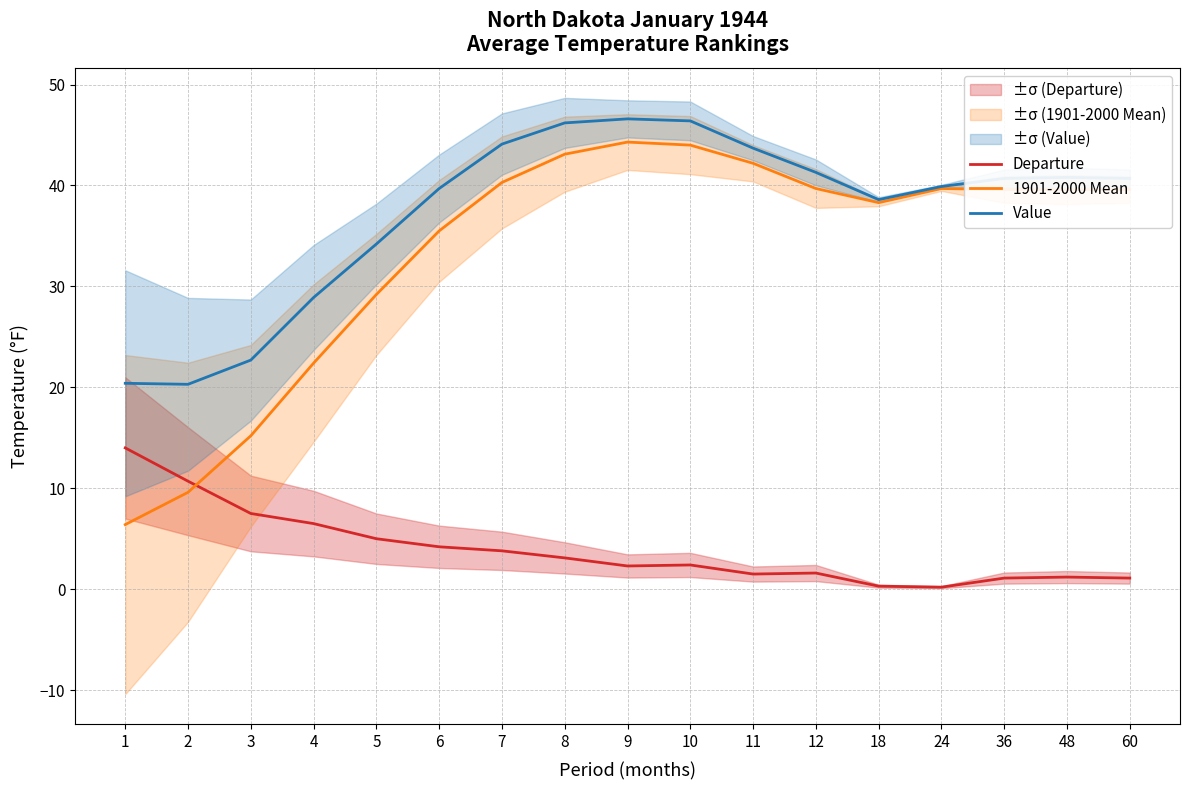

Rank the series at 7 from lowest to highest value.

Departure, 1901-2000 Mean, Value